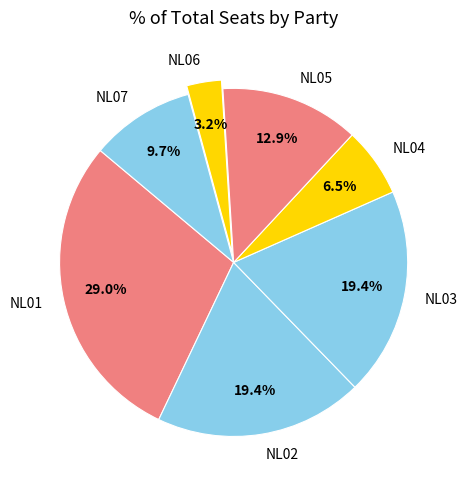

Is it true that NL05 is 26% of the pie?

False